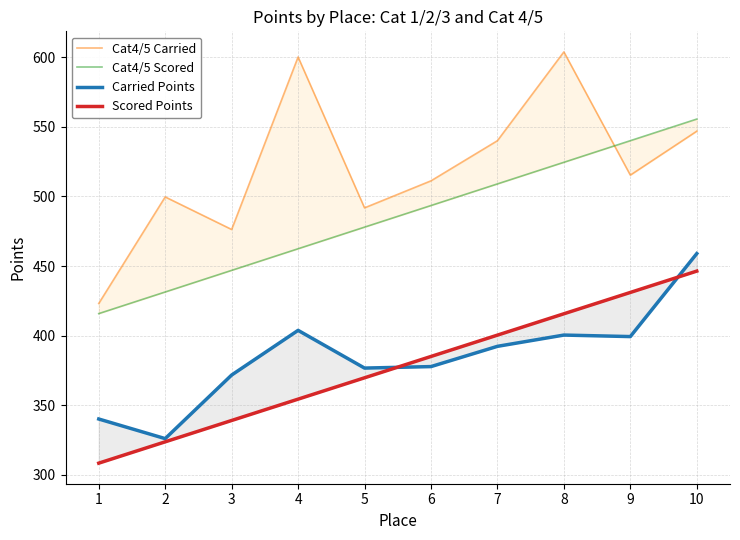

Which has a higher value, 5 or 8?

8